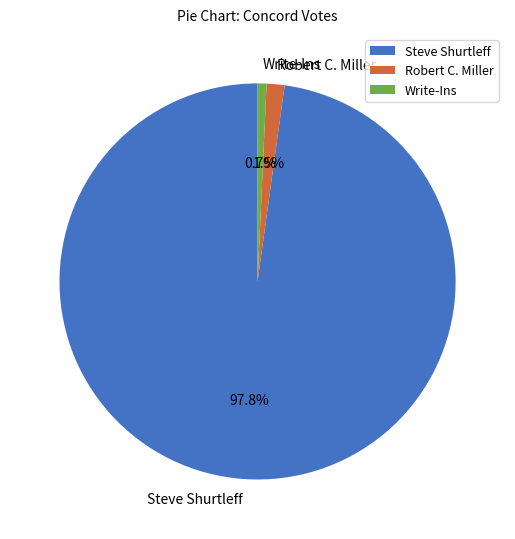

Combined, what portion of the pie is Write-Ins and Robert C. Miller?

2.2%